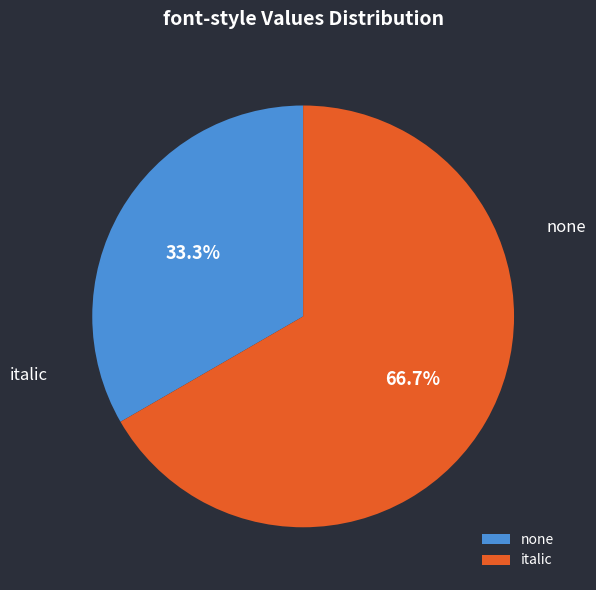

What is the largest slice in the pie chart?

italic